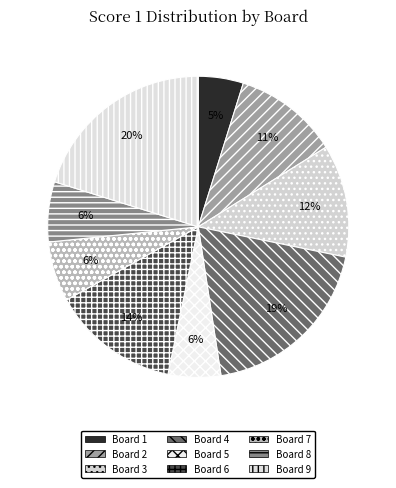

Count the number of slices in the pie.

9